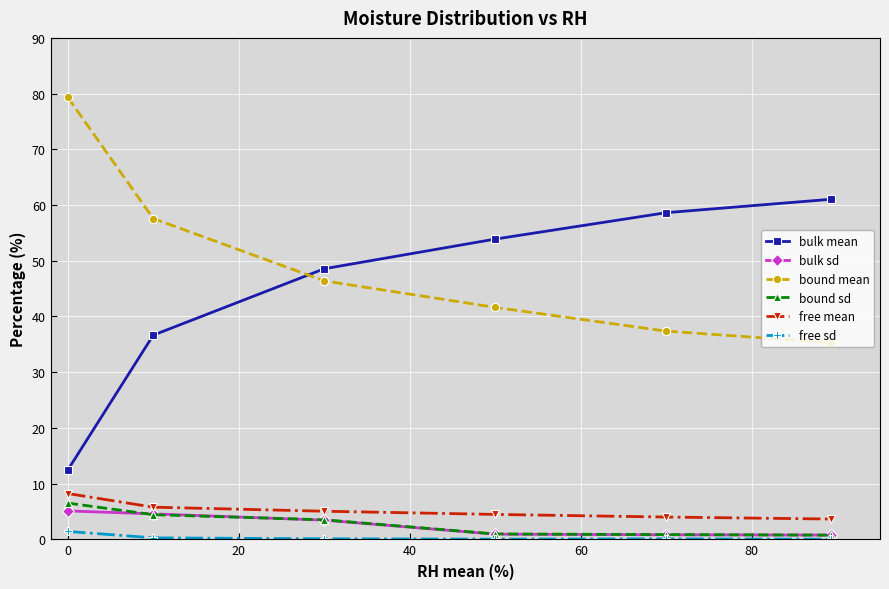

True or false: bulk mean and bulk sd cross at least once.

False